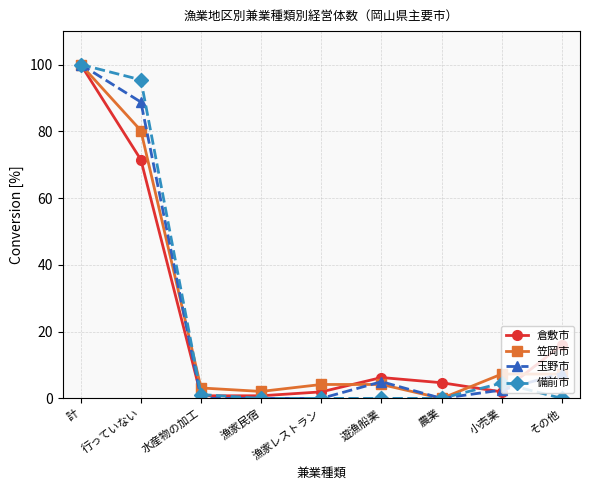

What is the label of the 6th point from the left?

遊漁船業